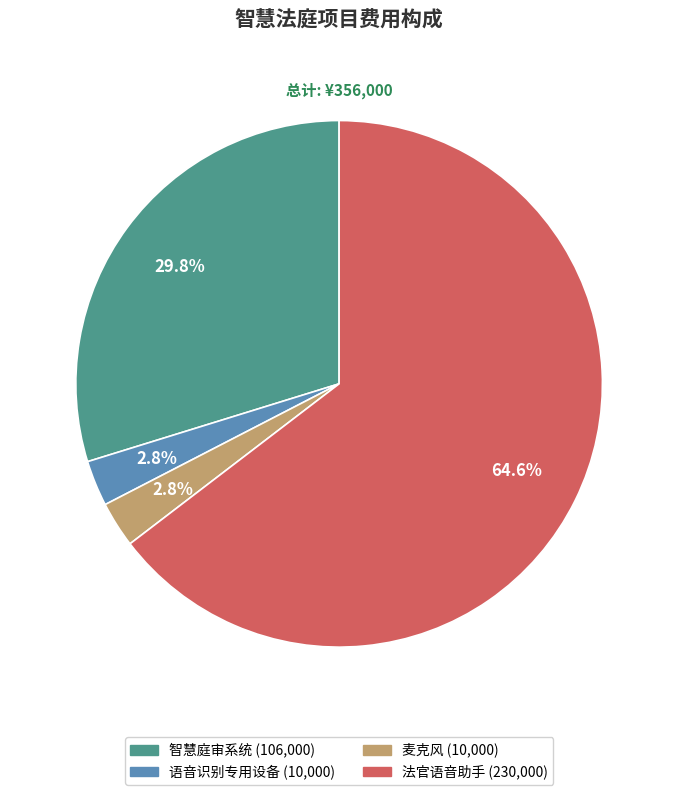

What is the majority slice?

法官语音助手